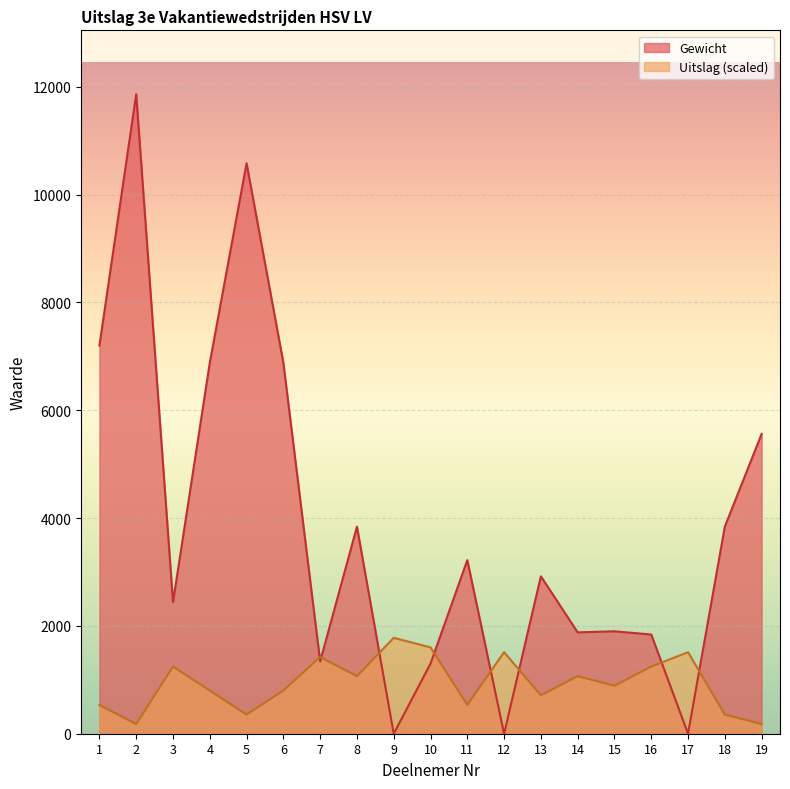

At which category does the chart reach its peak across all series?

2